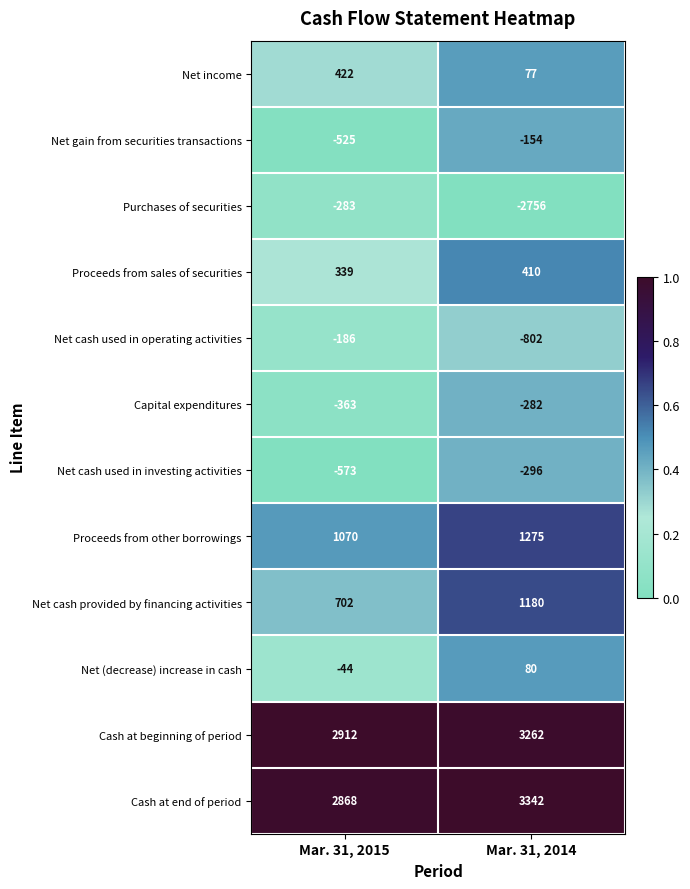

The Net cash provided by financing activities series shows 702 at Mar. 31, 2015. True or false?

True